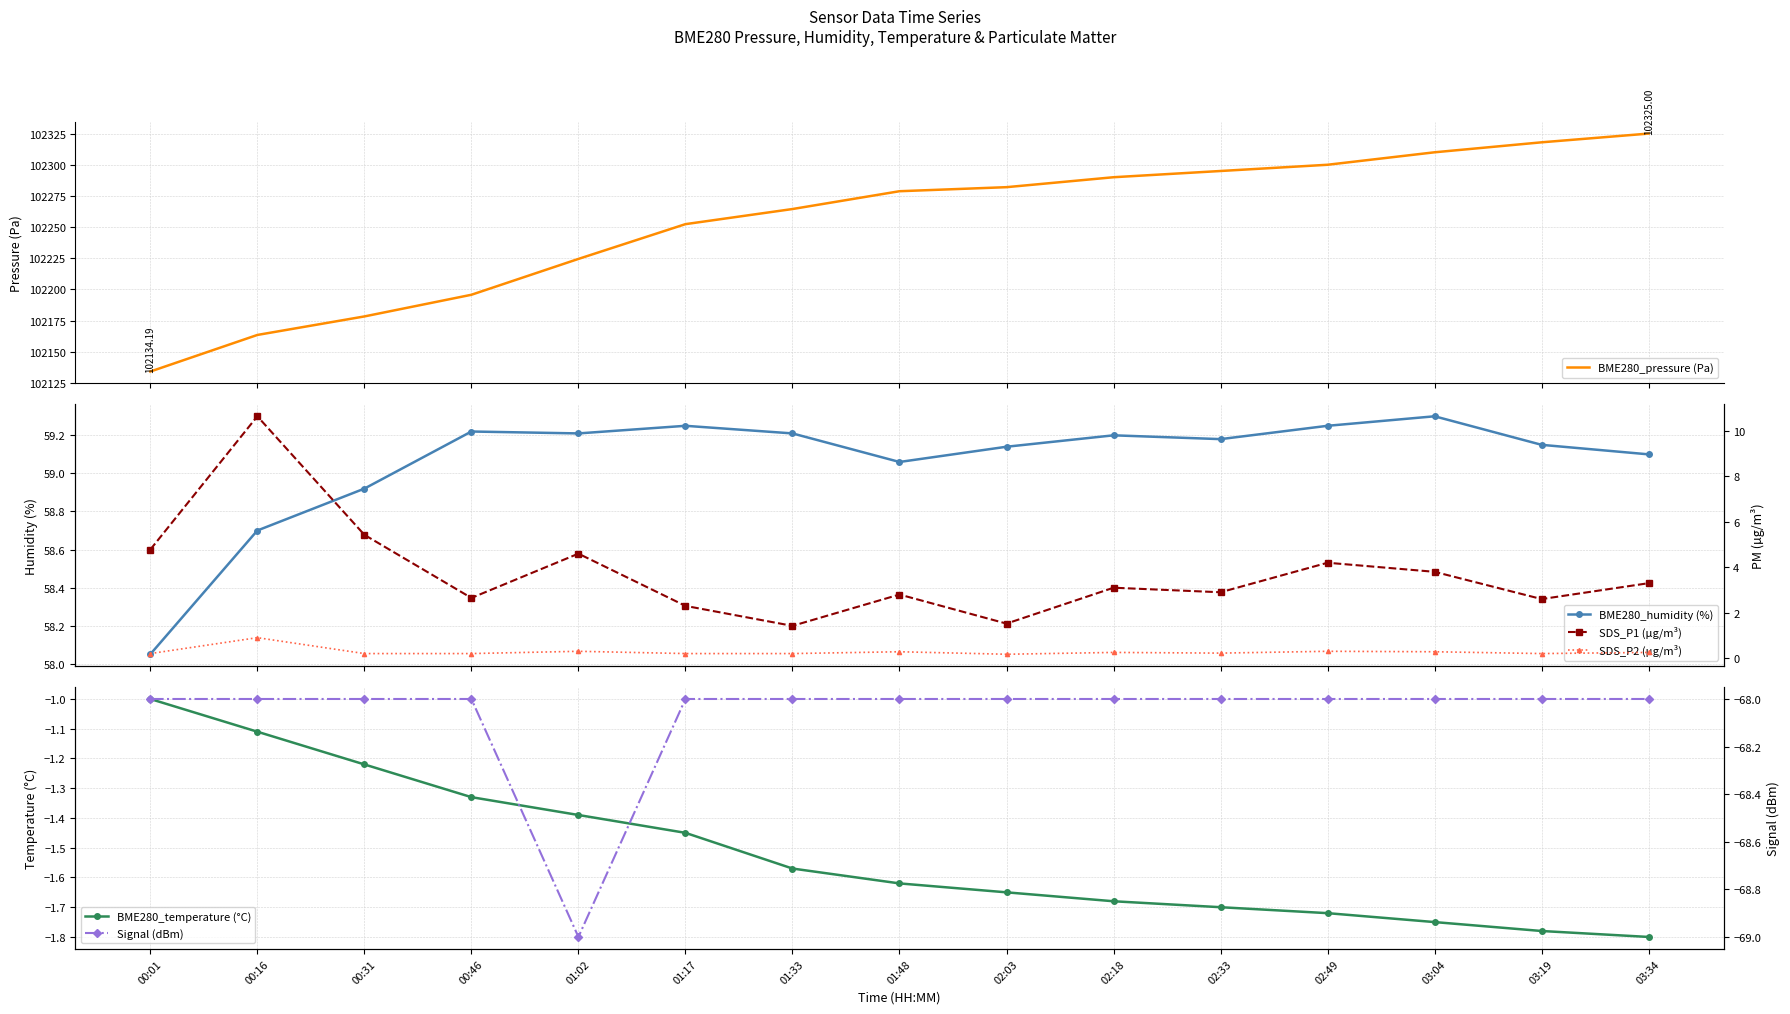

How many interior local peaks does the SDS_P2 (µg/m³) series have?

5